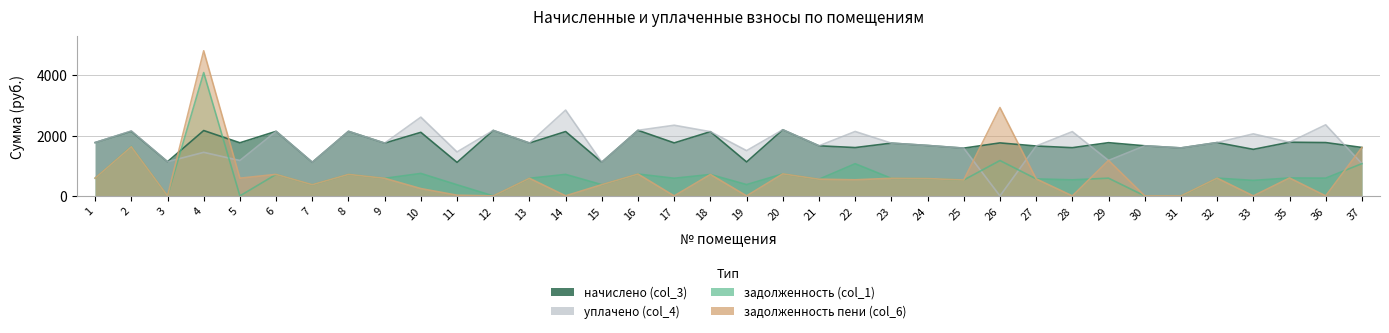

True or false: уплачено (col_4) and задолженность пени (col_6) intersect in this chart.

True